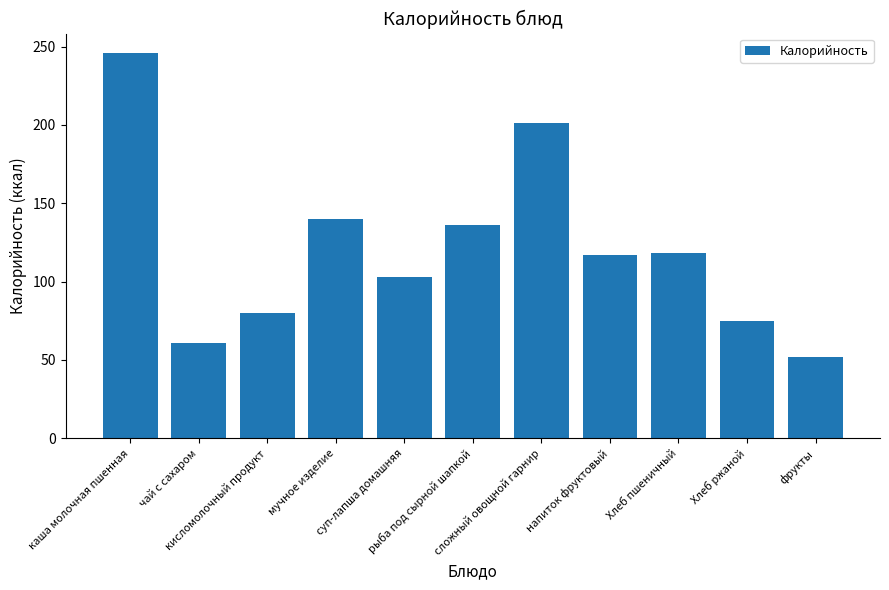

Where does the data first go above 117?

каша молочная пшенная